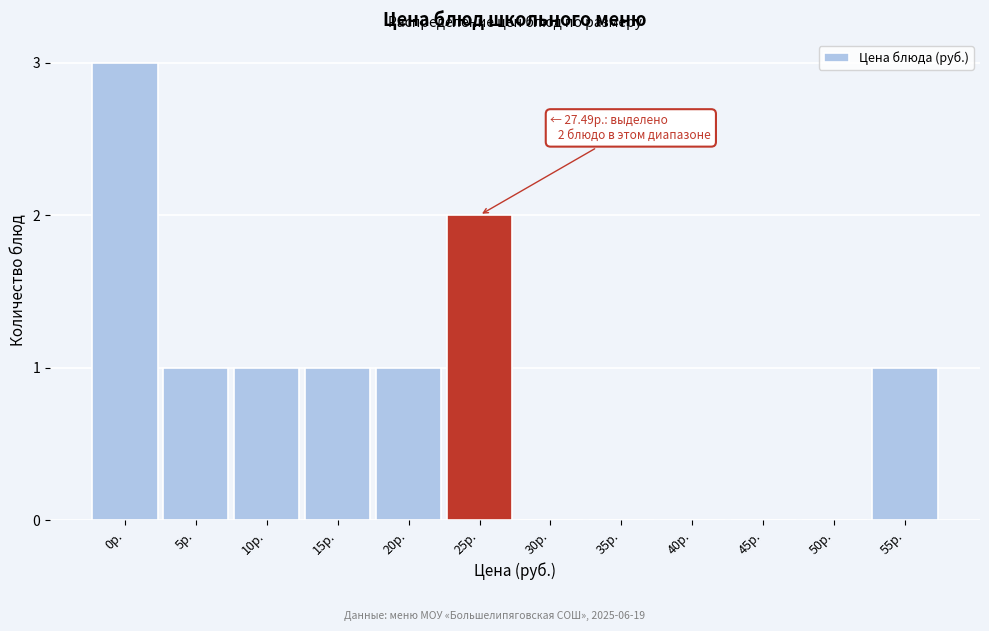

Reading right to left, list all the values displayed in this chart.

55р.=1	50р.=0	45р.=0	40р.=0	35р.=0	30р.=0	25р.=2	20р.=1	15р.=1	10р.=1	5р.=1	0р.=3